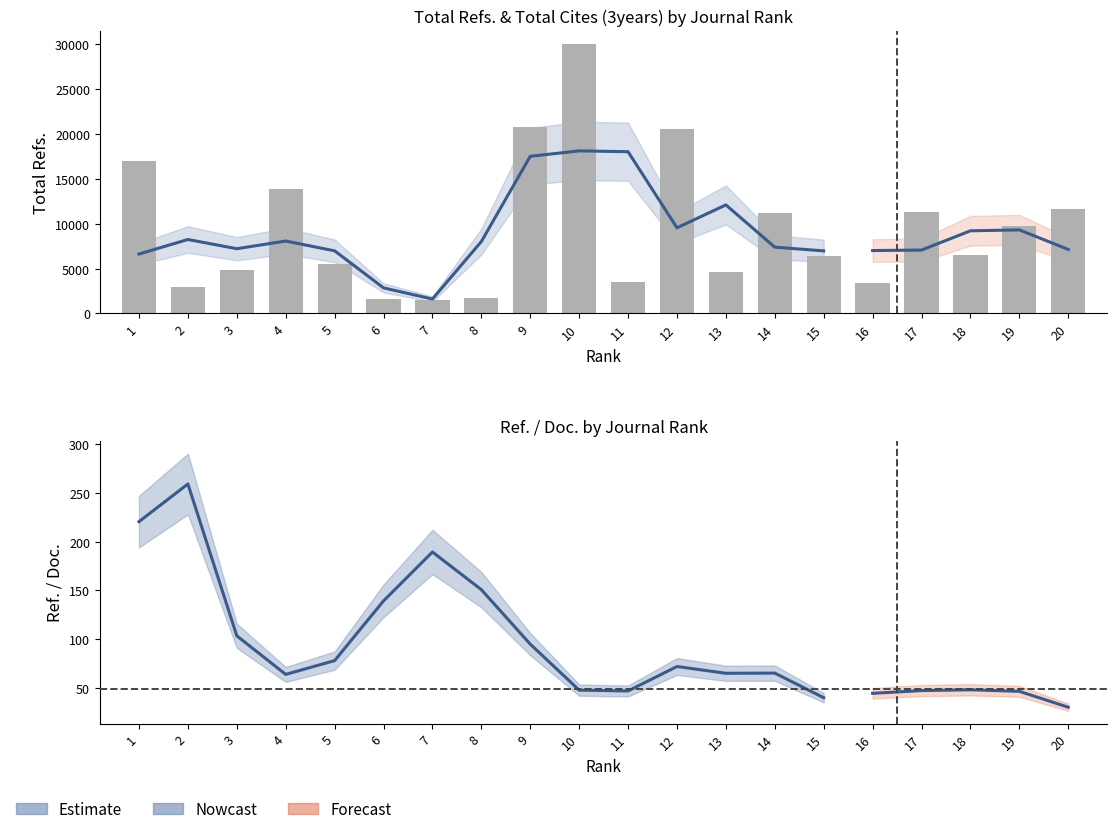

How many data points does each series have?

20